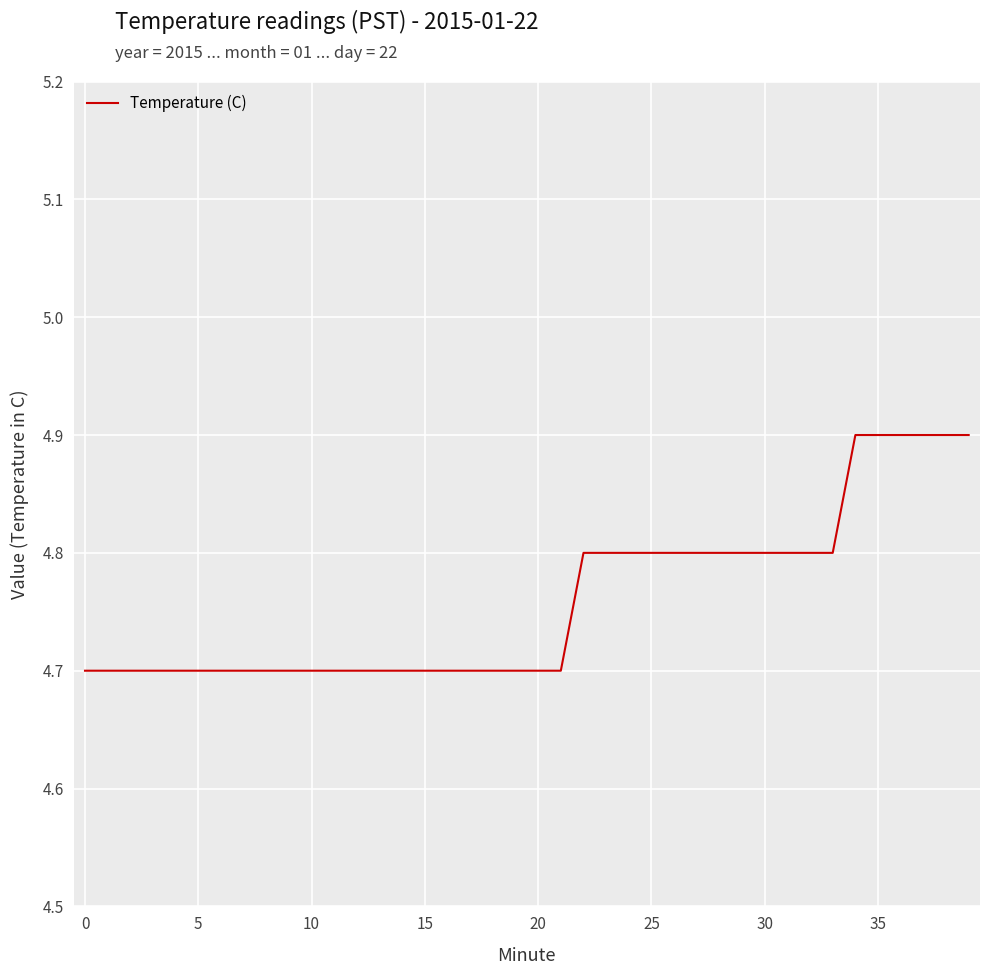

What is the minimum value shown in the chart?

4.7